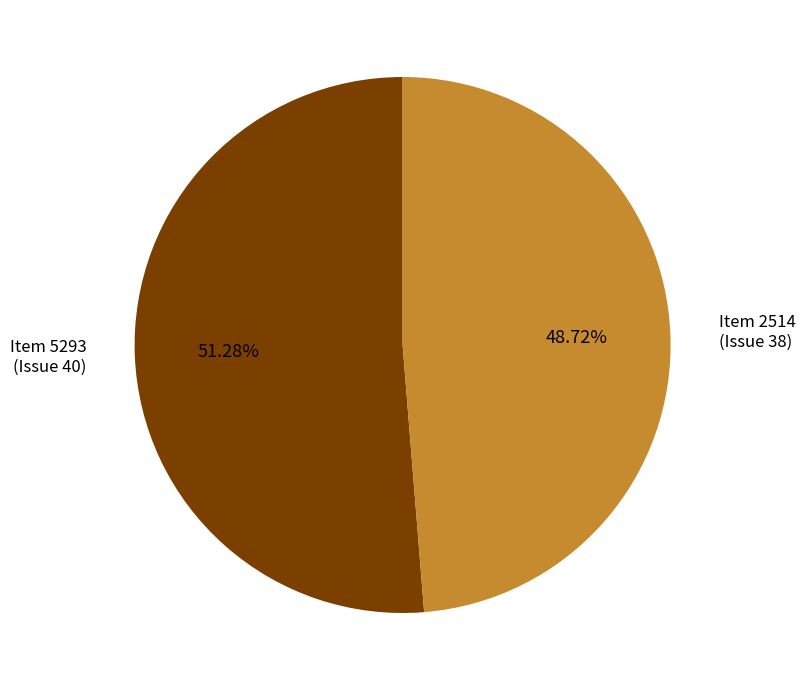

Do Item 2514 (Issue 38) and Item 5293 (Issue 40) together represent more than half of the pie?

Yes